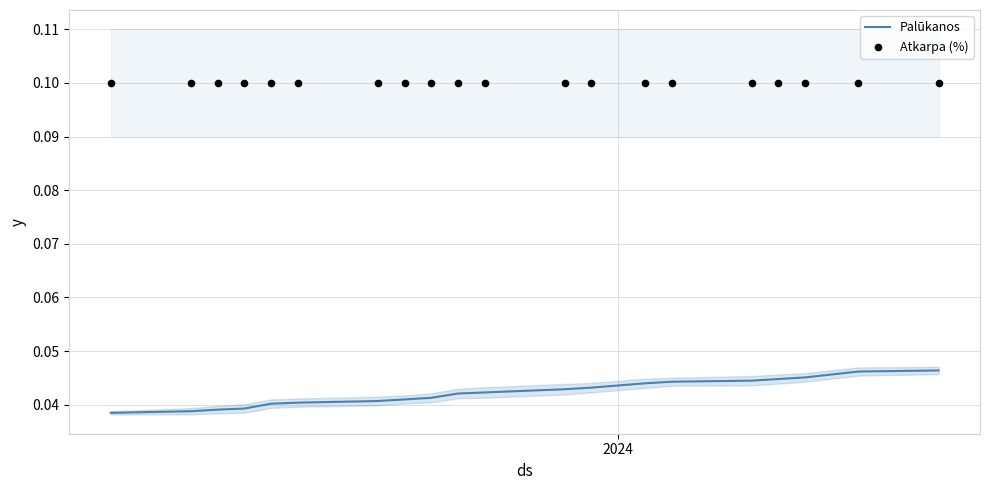

Which series reaches the maximum Y coordinate?

Atkarpa (%)